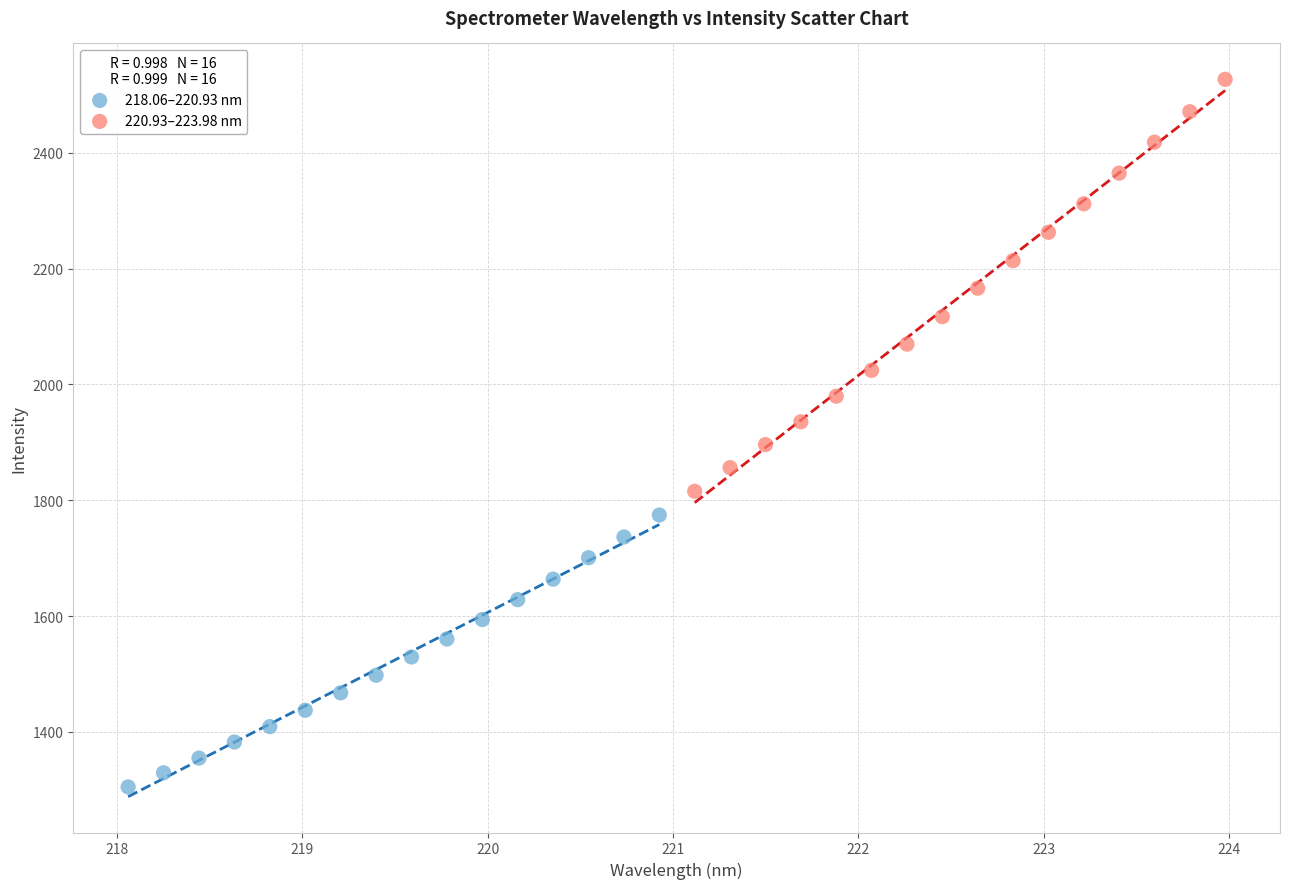

Which series has the widest spread of Y values?

220.93–223.98 nm